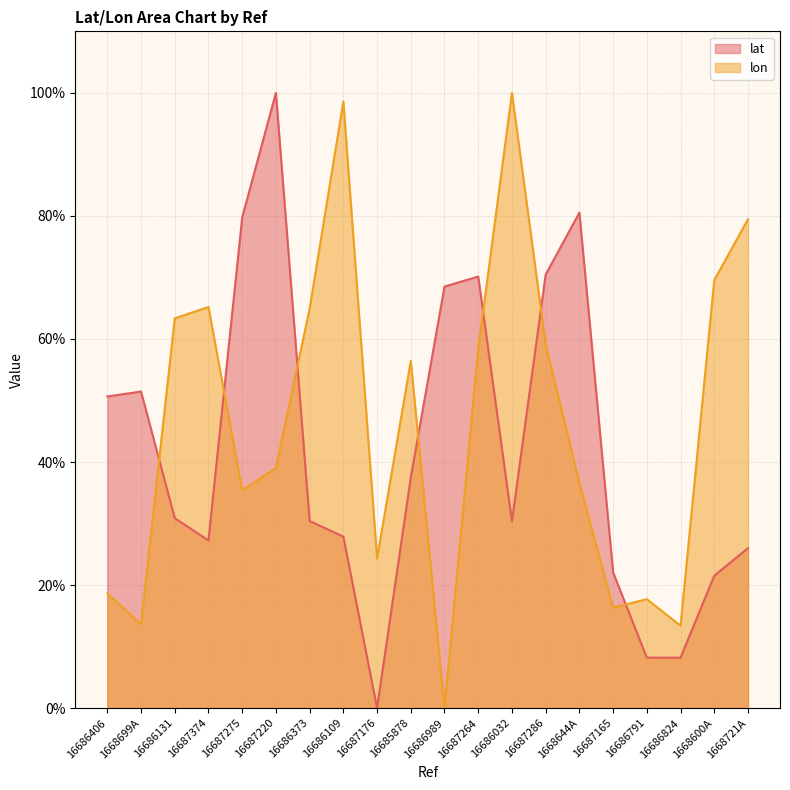

True or false: lon has more than 1 interior local peaks.

True